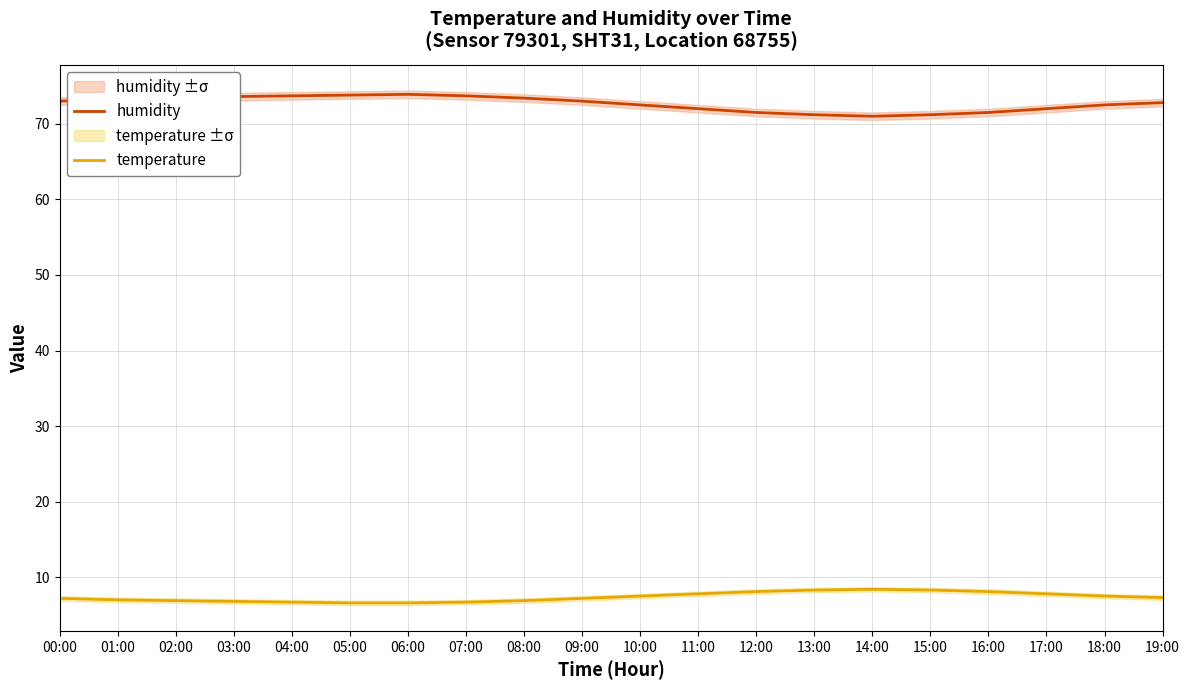

What is the spread (max minus min) of values at 11:00?

64.2